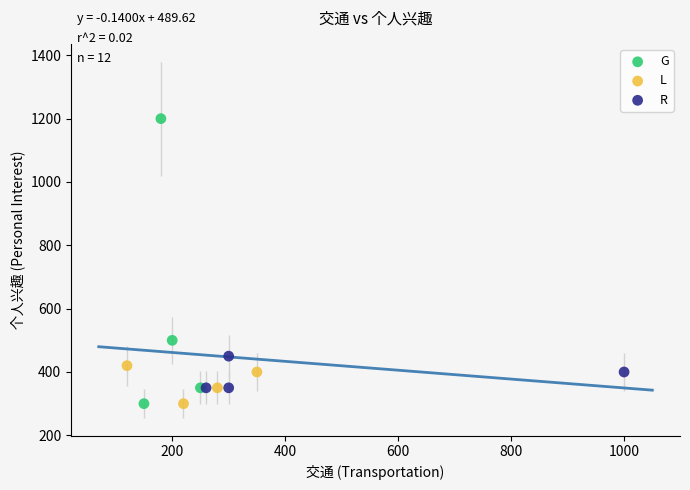

Which series has the largest Y range (max minus min)?

G